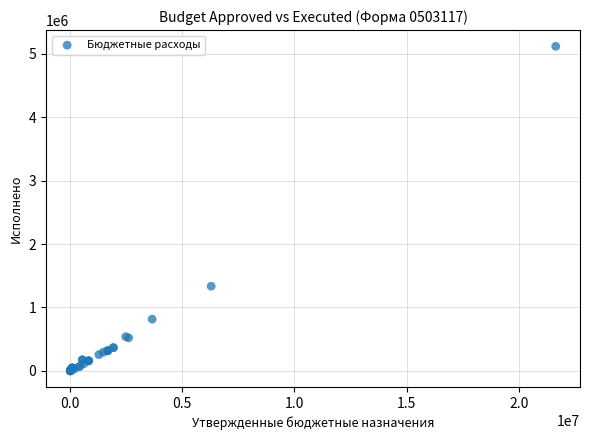

What Y value in the scatter plot is closest to 2559077?

1334546.4